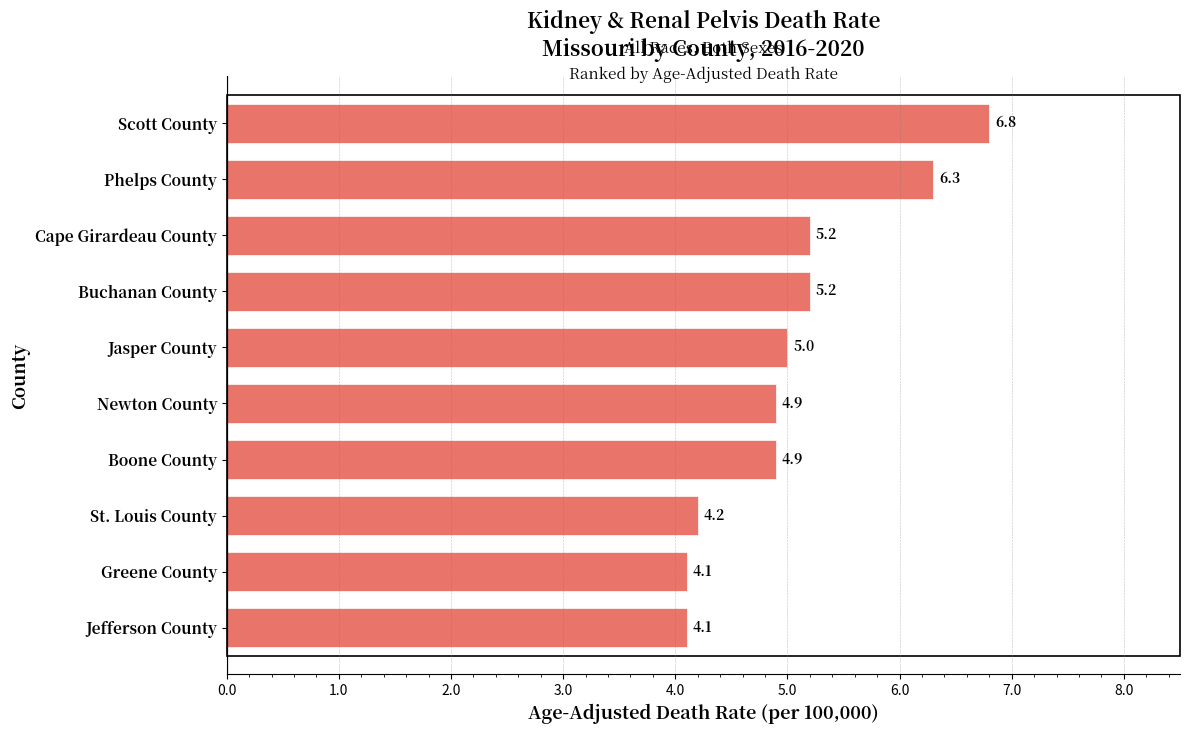

Which has a higher value, Buchanan County or Phelps County?

Phelps County